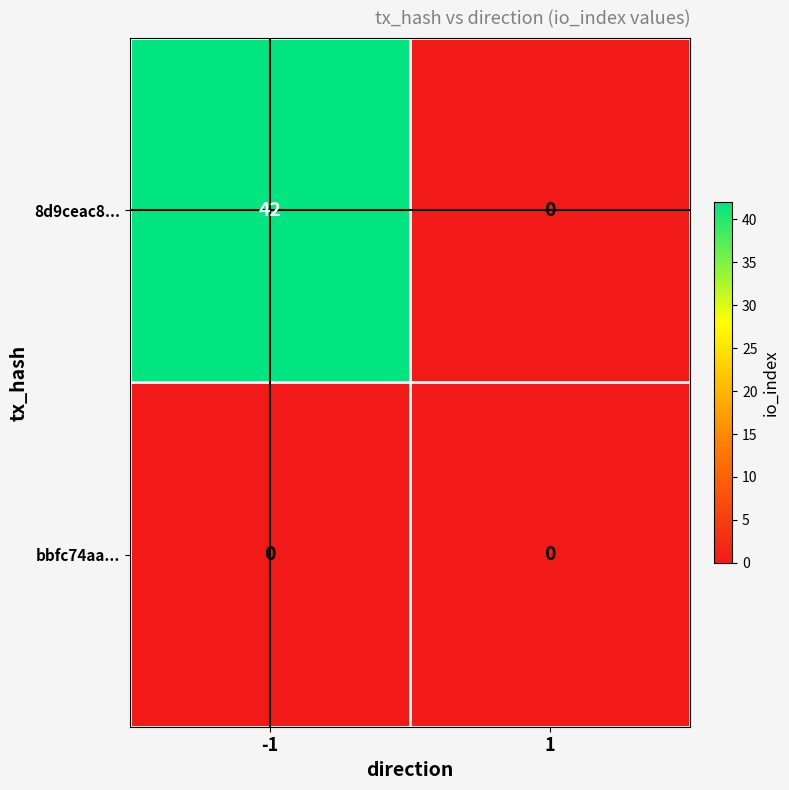

Which series has the largest total across all categories?

8d9ceac8...